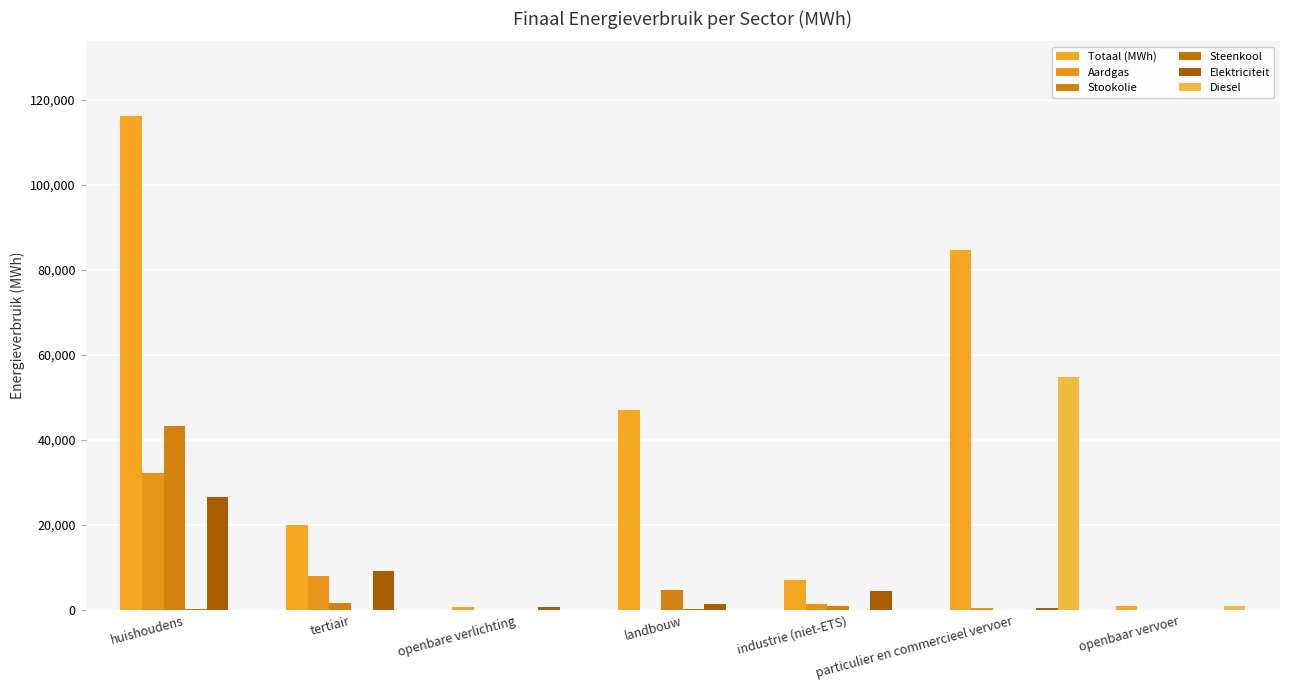

Read the Totaal (MWh) value at tertiair.

19968.2